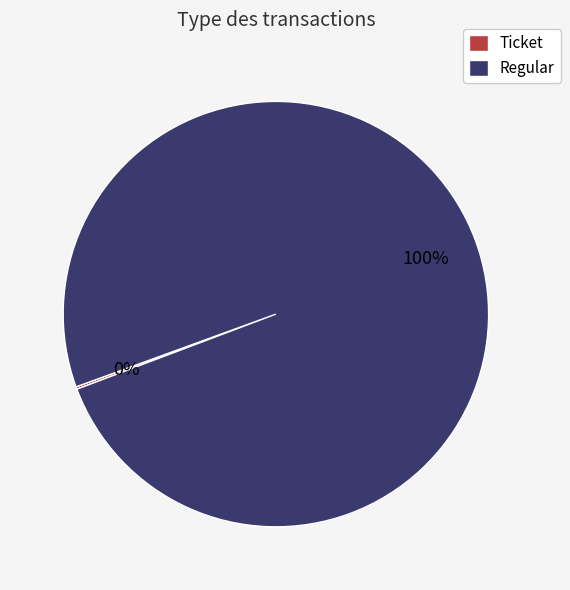

To the nearest percent, what is the average slice percentage?

50%